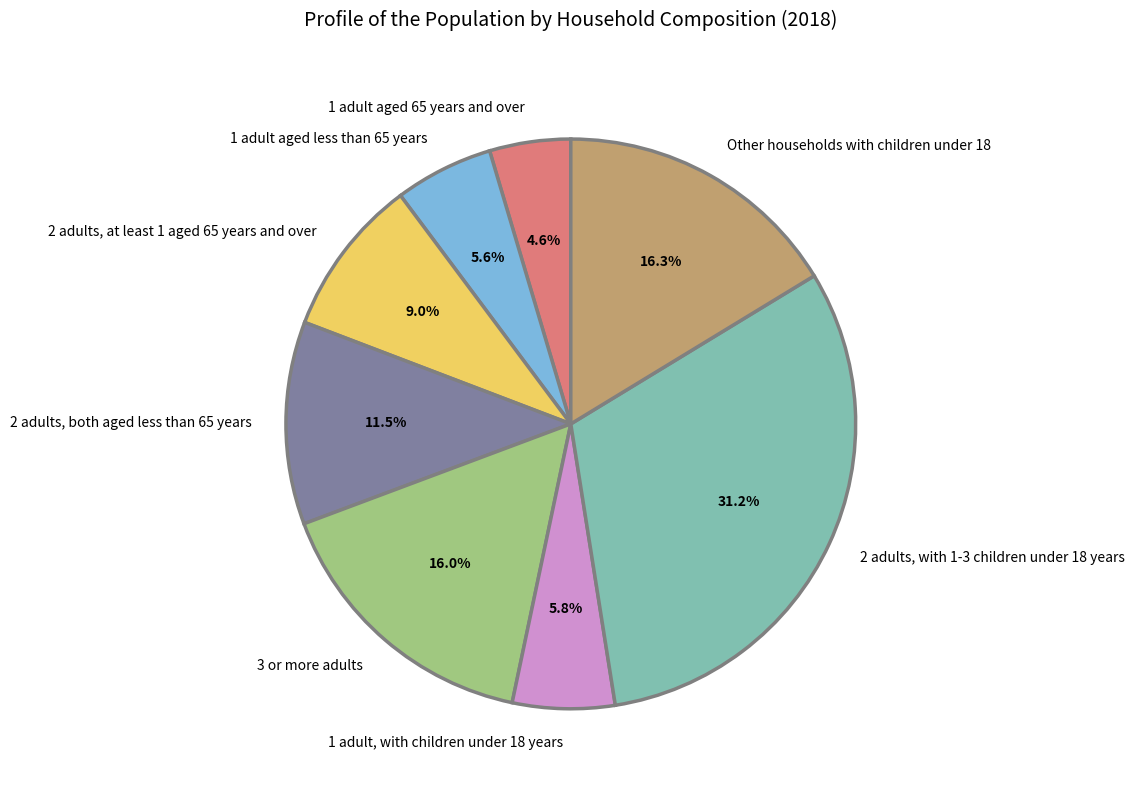

Which slice is the smallest?

1 adult aged 65 years and over